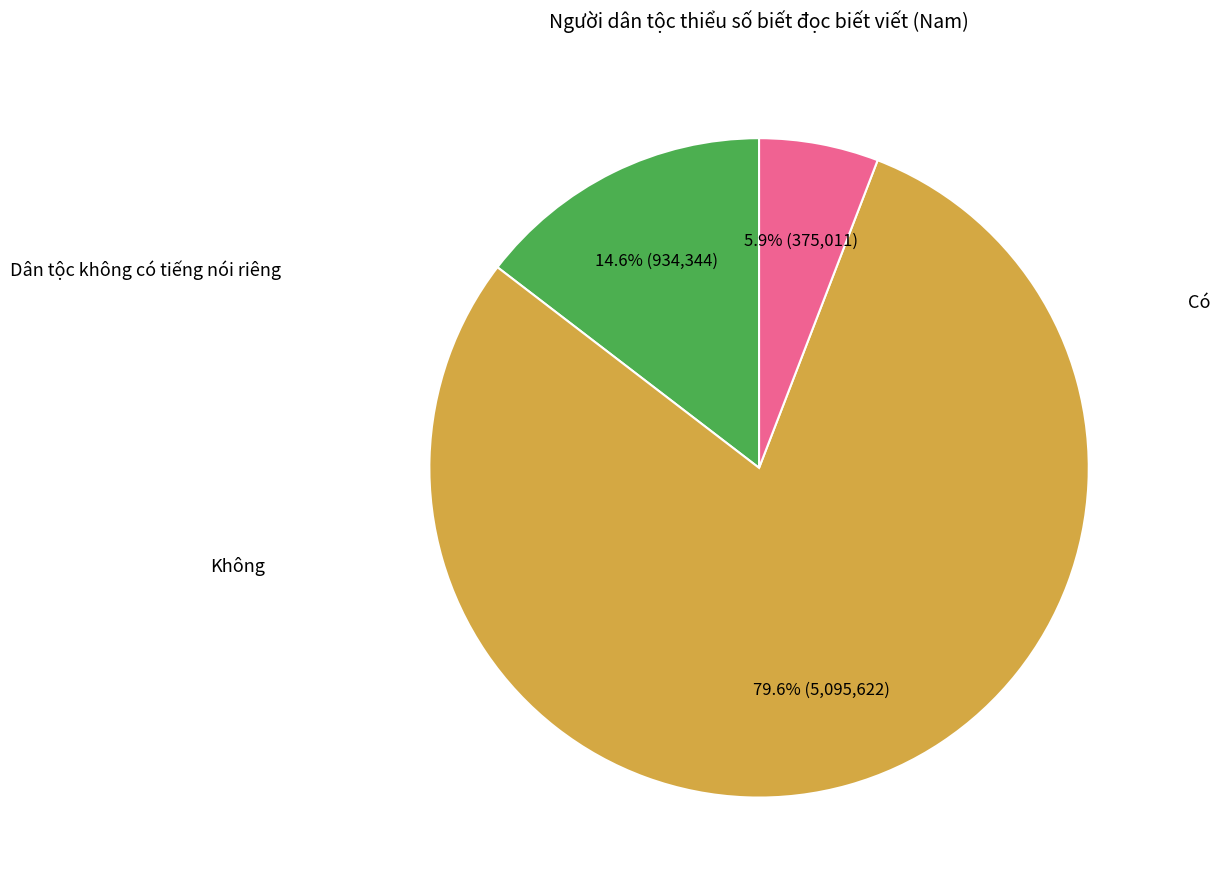

Is there any slice that represents more than half of the pie?

Yes